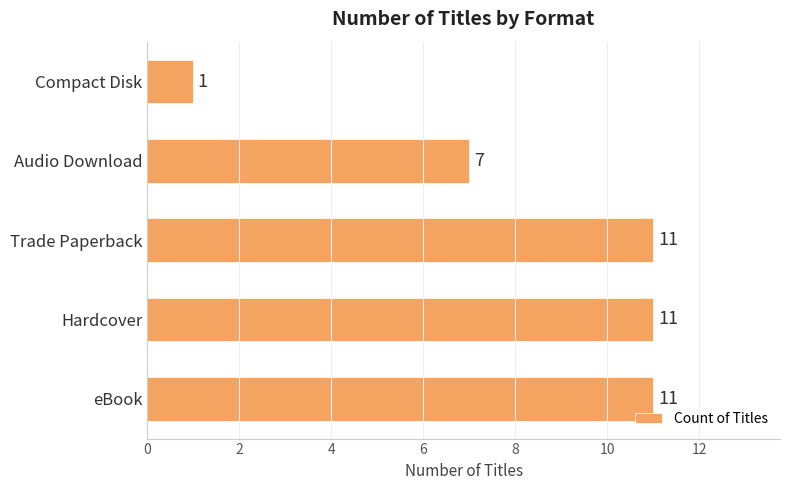

True or false: the data shows 4 at Trade Paperback.

False